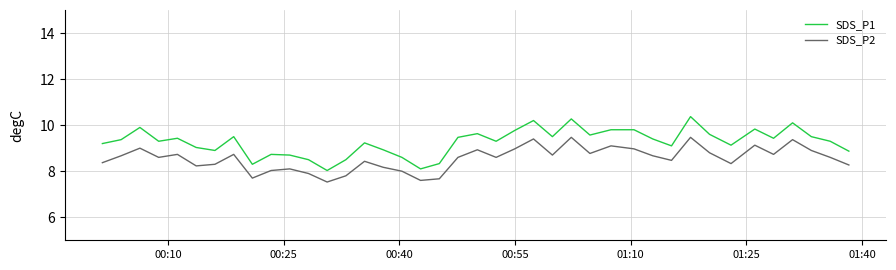

True or false: SDS_P2 has more than 2 points higher than both neighbors.

True